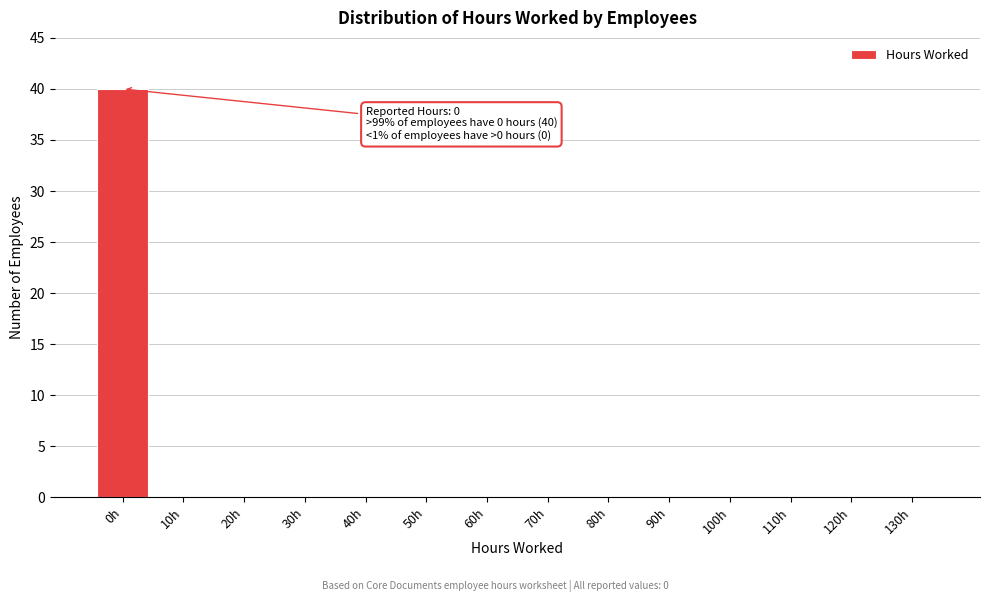

Reading left to right, list all the values displayed in this chart.

0h=40	10h=0	20h=0	30h=0	40h=0	50h=0	60h=0	70h=0	80h=0	90h=0	100h=0	110h=0	120h=0	130h=0